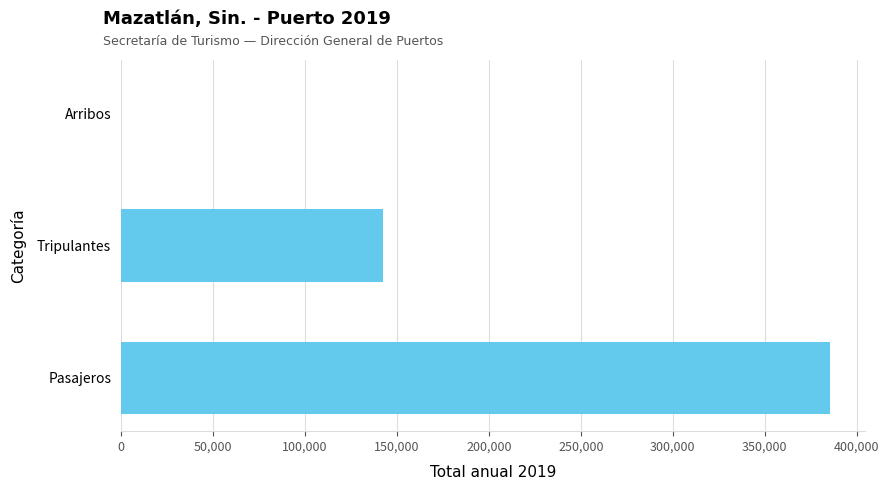

Which category has the highest value across all series?

Pasajeros